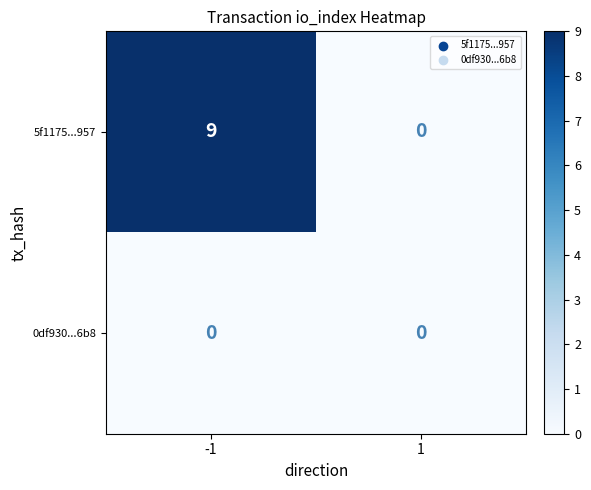

Reading right to left, extract all data points from this chart.

5f1175...957: 0	9
0df930...6b8: 0	0